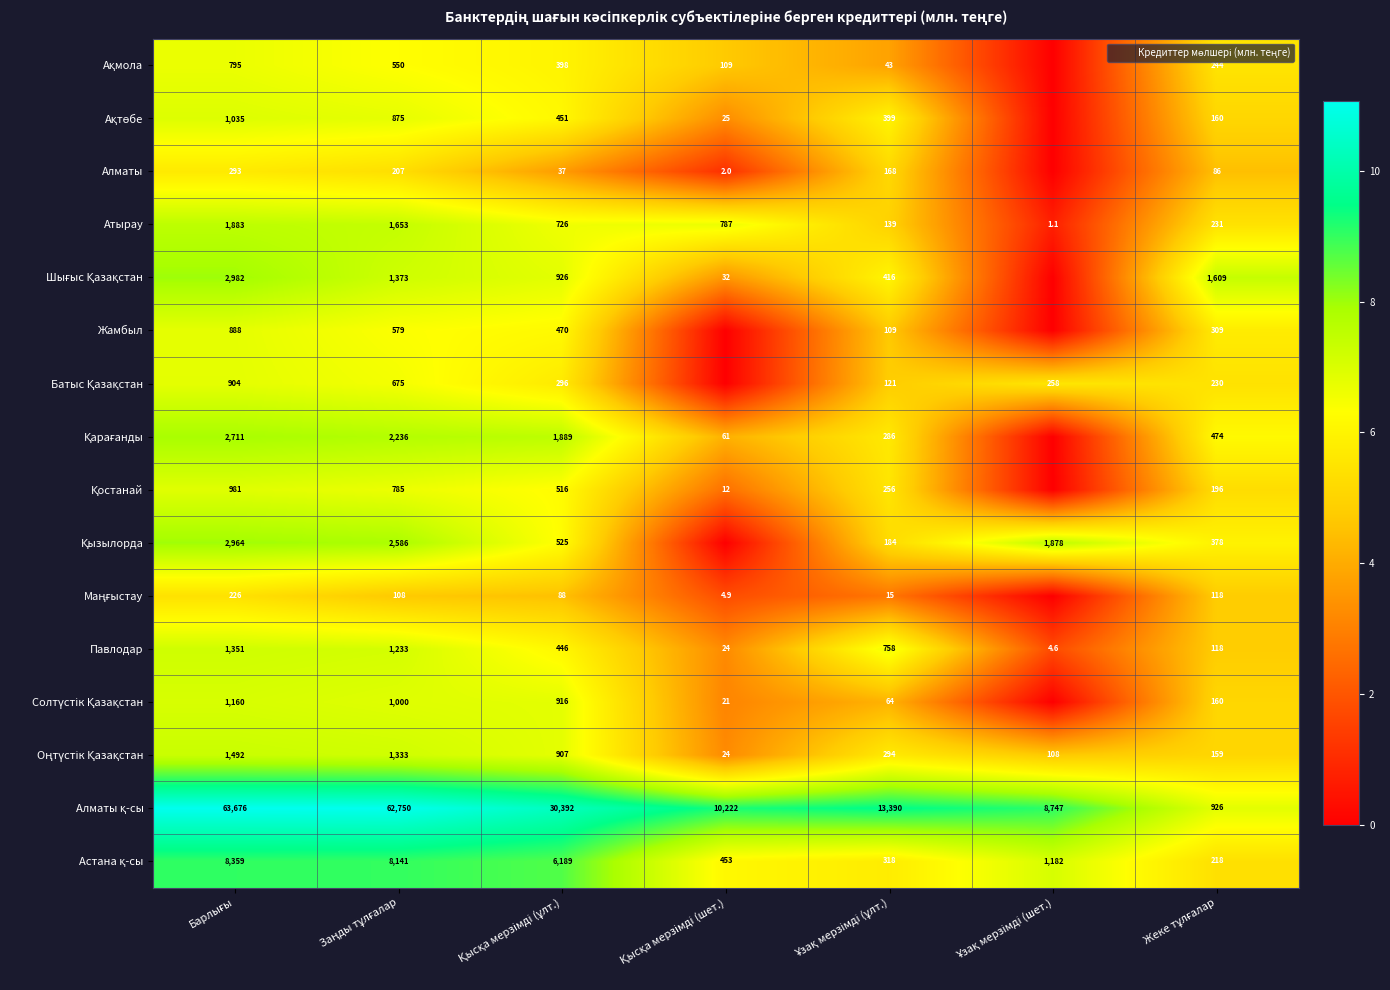

Which series changed the most between Қысқа мерзімді (шет.) and Ұзақ мерзімді (шет.)?

Қызылорда